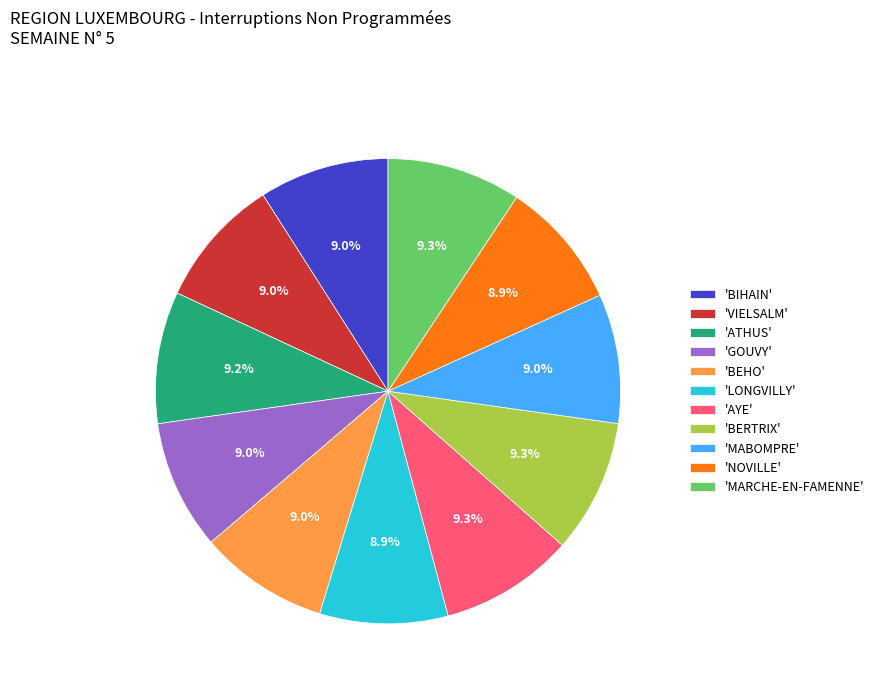

How many segments does this pie chart have?

11